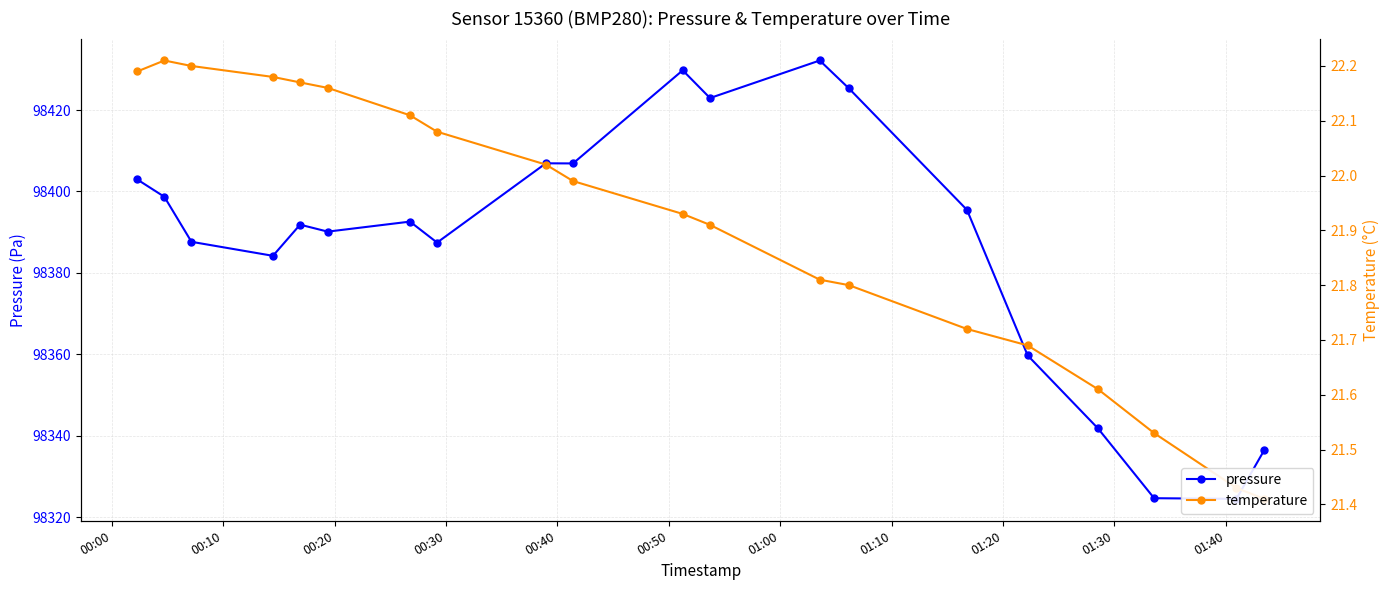

True or false: pressure and temperature cross at least once.

False